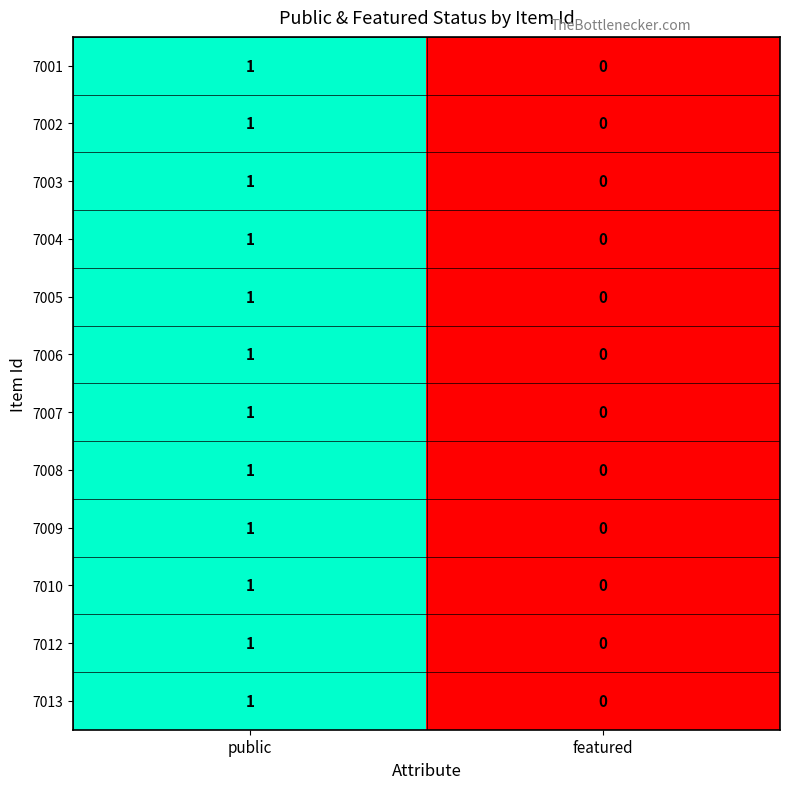

At which category is the sum across all series the highest?

public